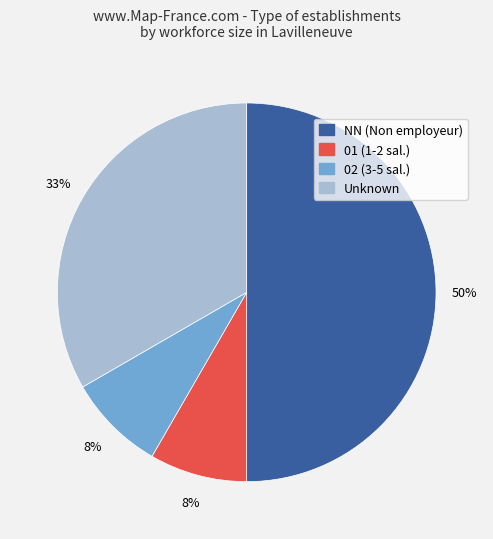

To the nearest percent, what is the average slice percentage?

25%